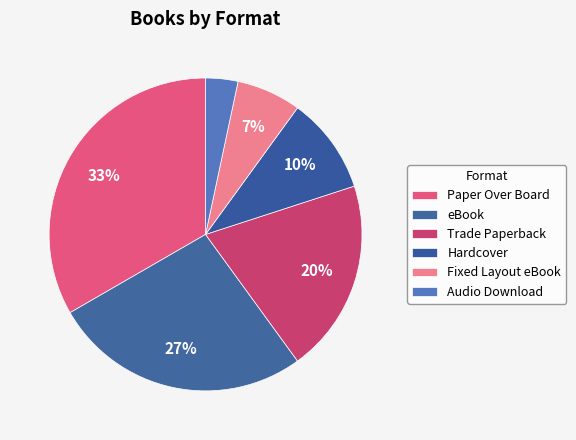

What percentage is the Paper Over Board slice, to the nearest percent?

33%